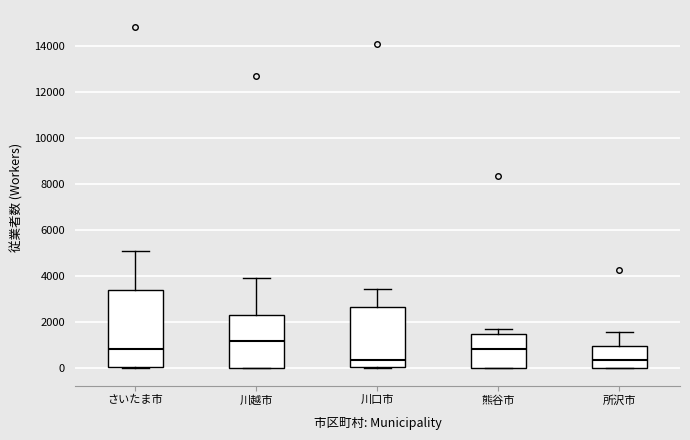

Where does the median line of the box for 川越市 sit on the y-axis? The values are not printed on the chart, so give them approximately, as read against the axis.

1200